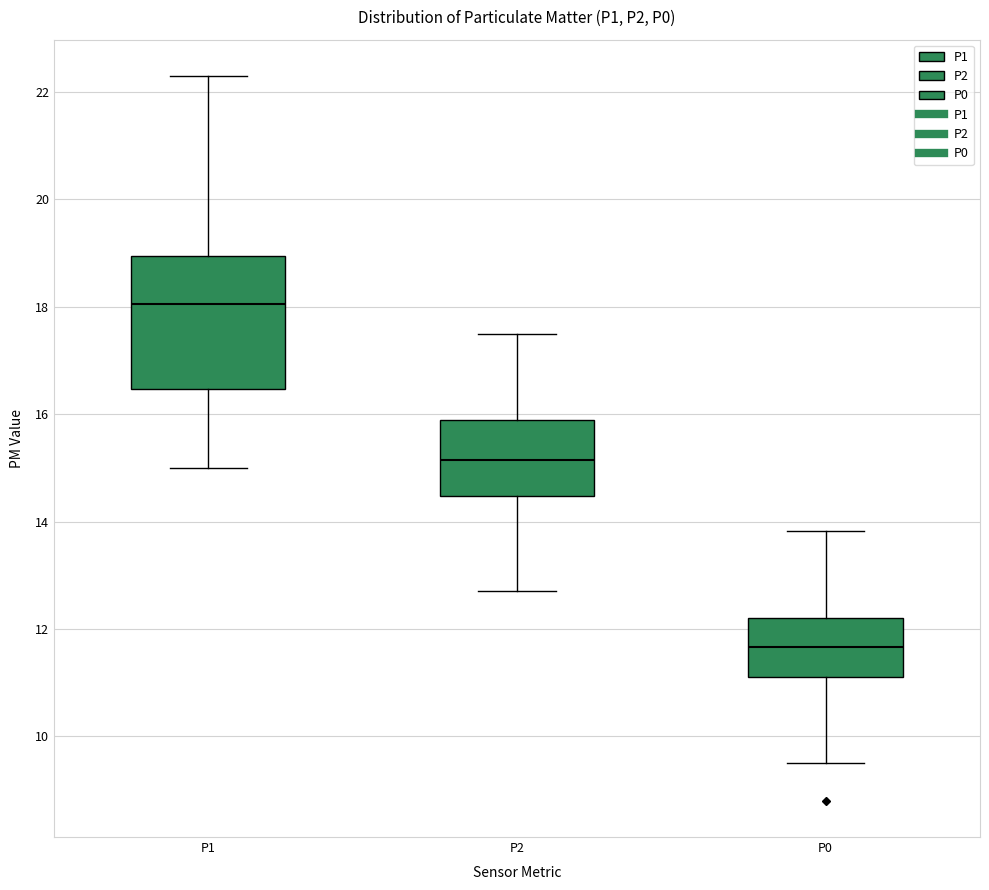

Which box is the tallest, from its lower edge to its upper edge?

P1